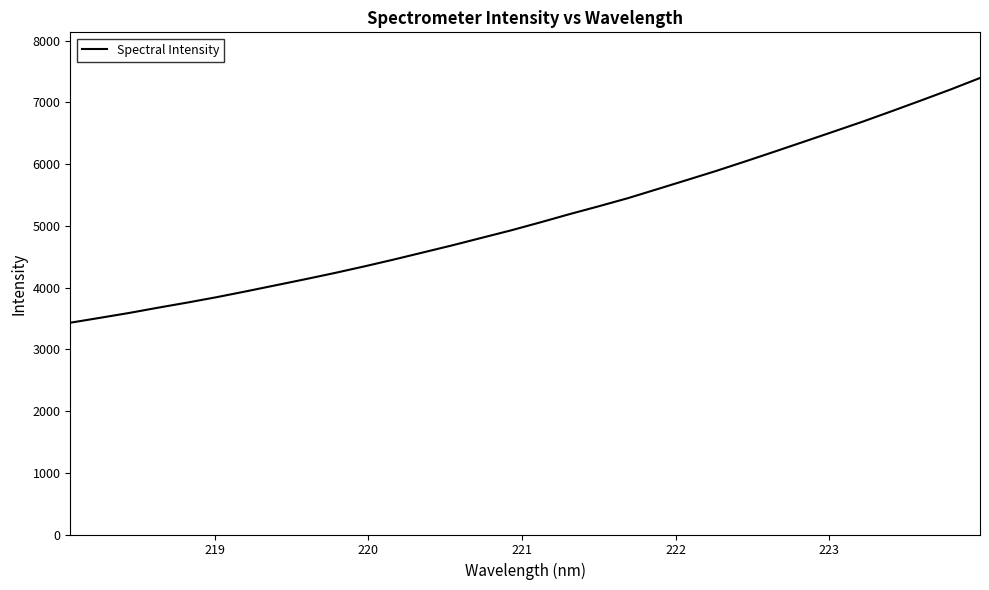

What is the difference between the maximum and minimum values?

3965.5